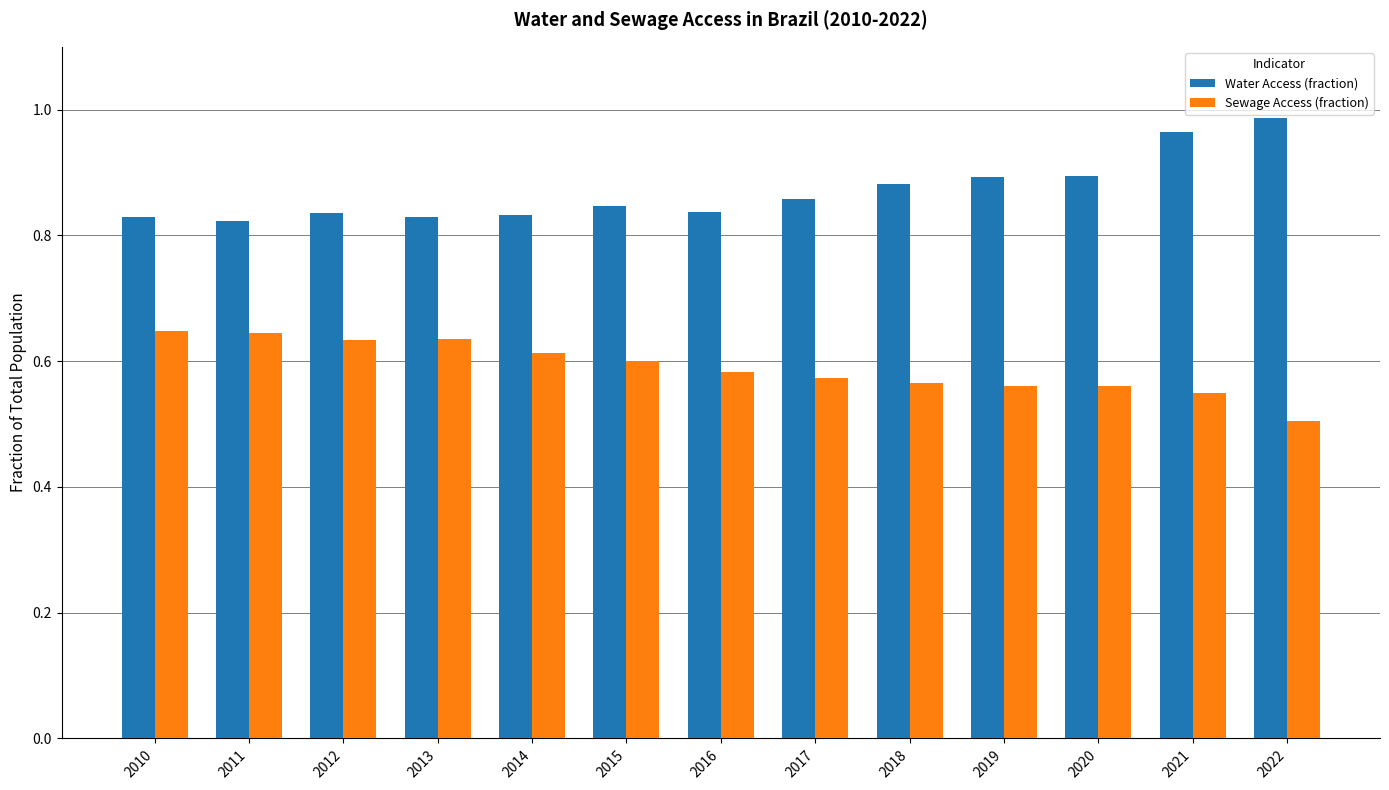

The Water Access (fraction) series shows 1.4 at 2013. True or false?

False